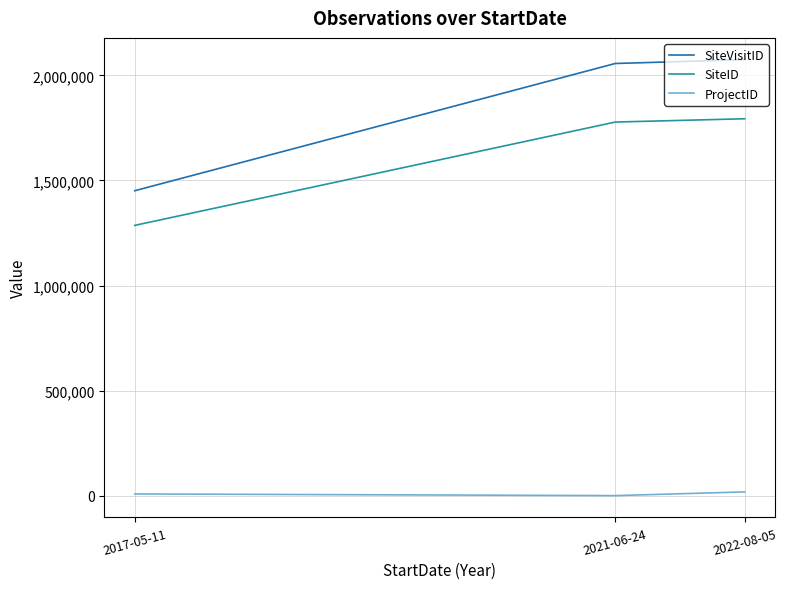

What are all the series names shown in the legend?

SiteVisitID, SiteID, ProjectID